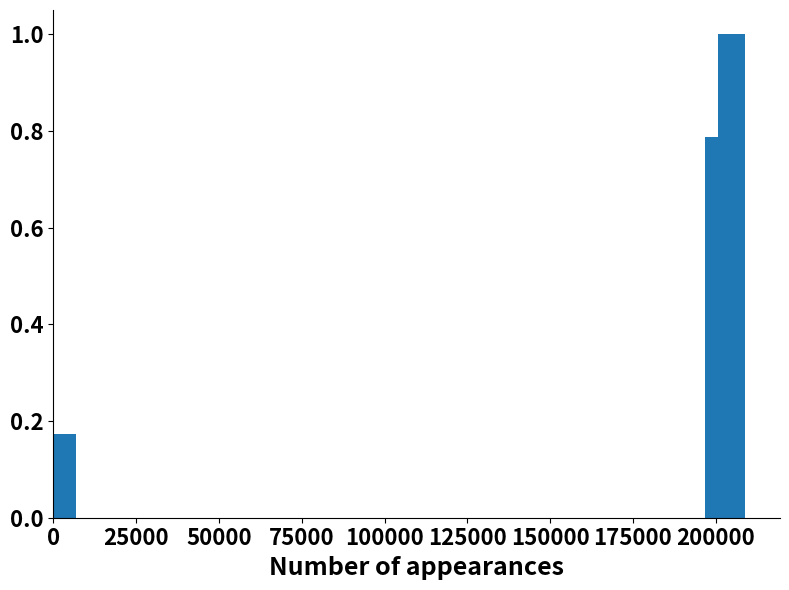

What is the maximum value shown in the chart?

1.0